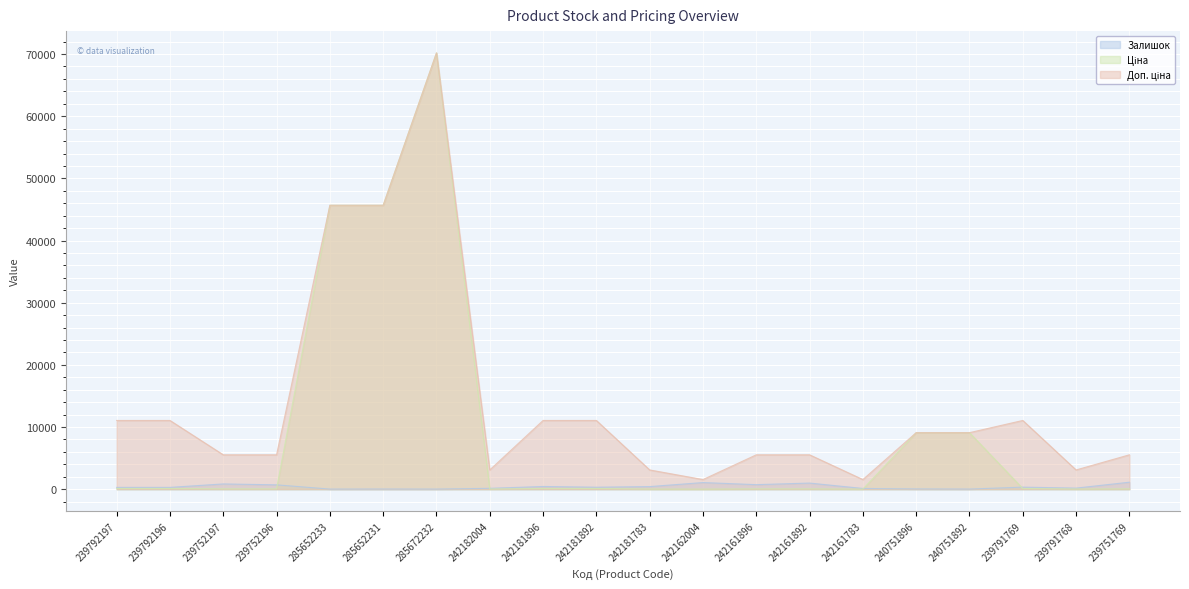

Rank the series by their maximum value, from highest to lowest.

Ціна, Доп. ціна, Залишок